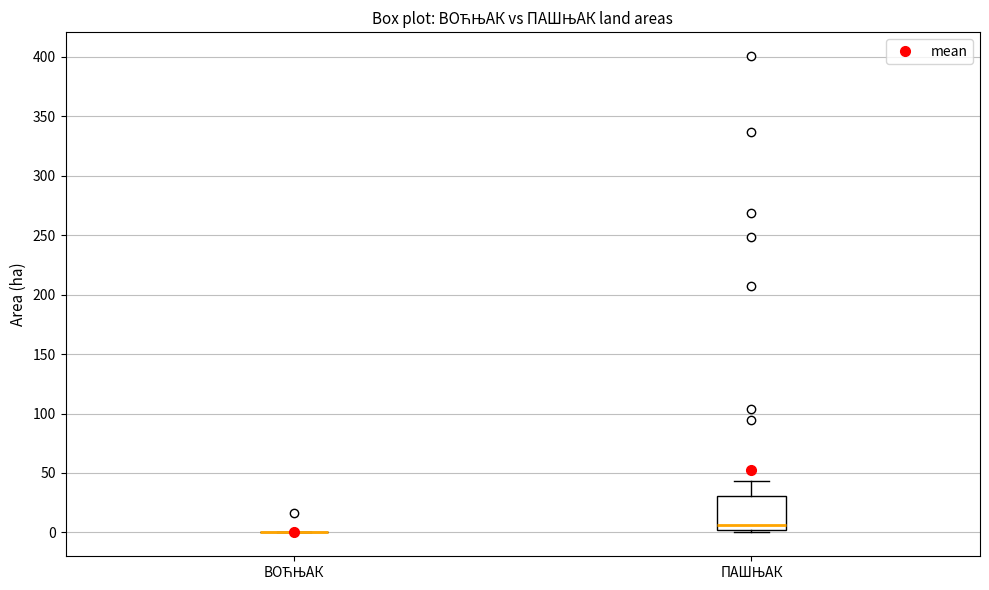

Reading left to right, transcribe this box plot: for each box, give where its median line is, the range the box spans, and where its two whiskers end, as read against the y-axis. The values are not printed on the chart, so give them approximately, as read against the axis.

ВОЋЊАК: box collapsed to a line at 0, whiskers 0 to 0
ПАШЊАК: median 5, box 0 to 30, whiskers 0 (just below the box's lower edge) to 45